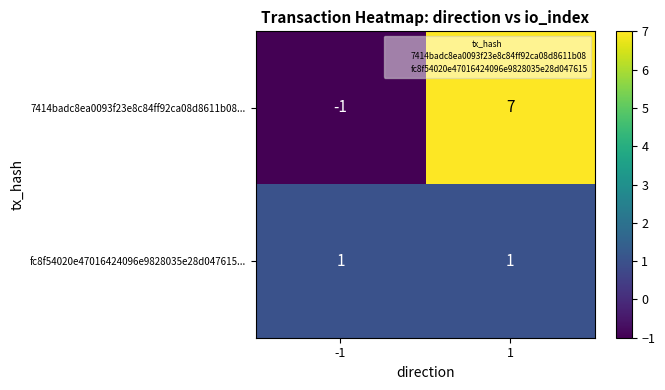

True or false: 7414badc8ea0093f23e8c84ff92ca08d8611b08... has a value of 3 at 1.

False